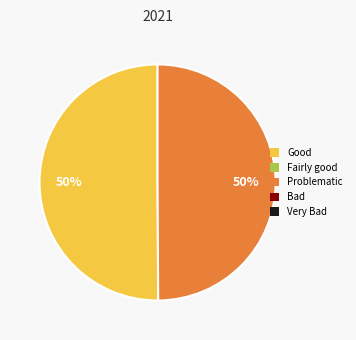

Count the number of slices in the pie.

2